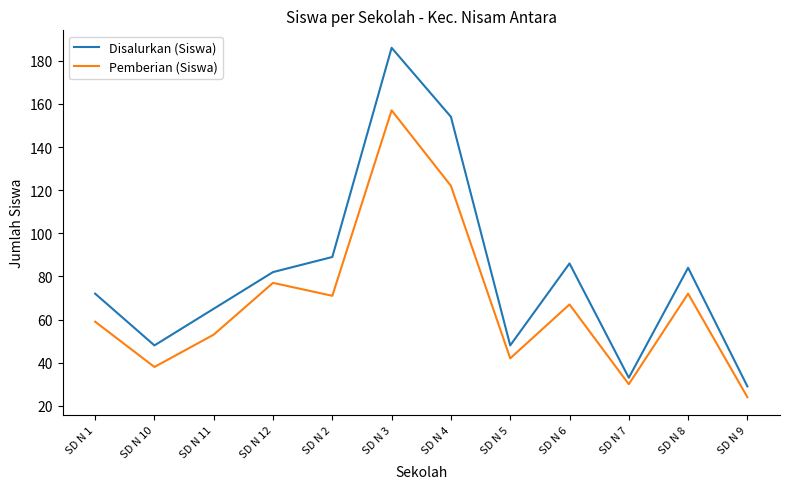

Reading right to left, transcribe all the data shown in this chart.

Disalurkan (Siswa): 29	84	33	86	48	154	186	89	82	65	48	72
Pemberian (Siswa): 24	72	30	67	42	122	157	71	77	53	38	59